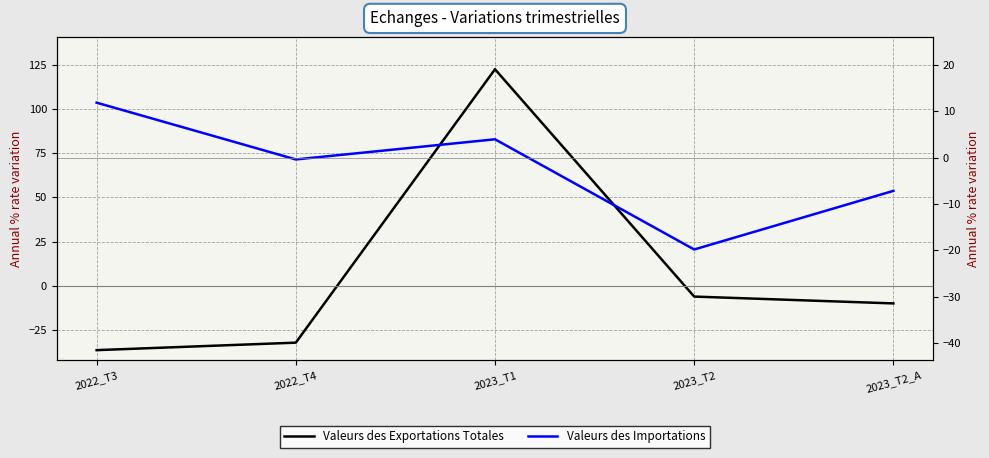

What position from the right is 2022_T4?

4